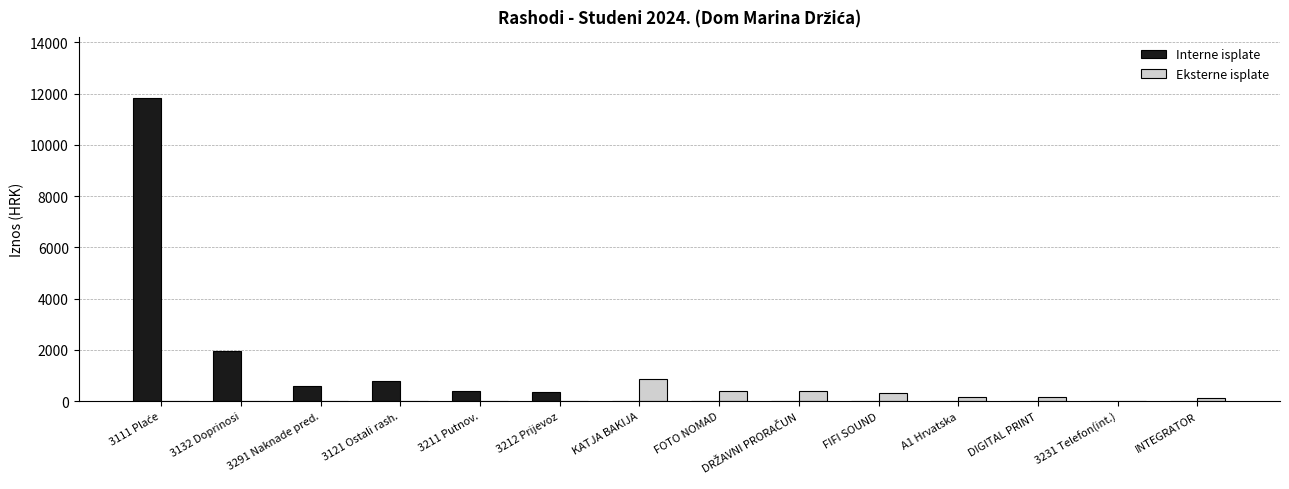

How many values in the Eksterne isplate series exceed 131?

7